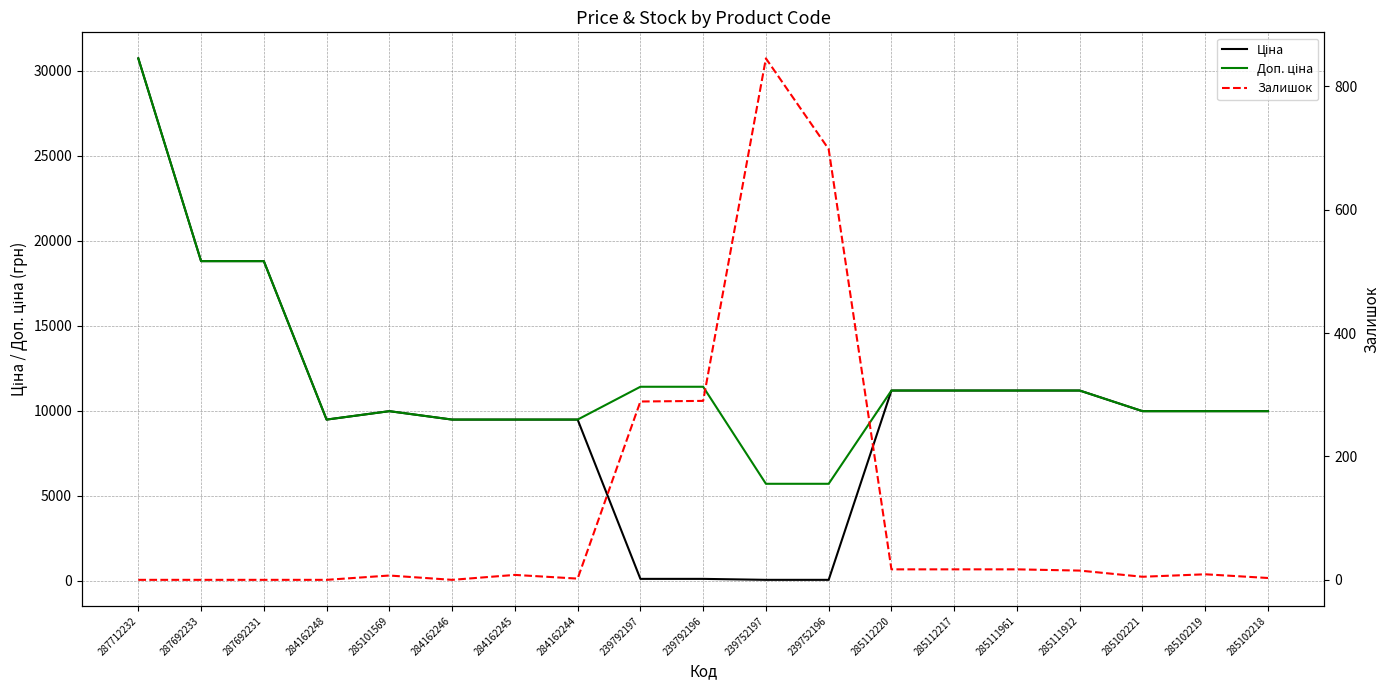

Reading left to right, extract all data points from this chart.

Ціна: 30717.1	18796.8	18796.8	9480.1	9975.0	9480.1	9480.1	9480.1	114.1	114.1	57.0	57.0	11188.2	11188.2	11188.2	11188.2	9975.0	9975.0	9975.0
Доп. ціна: 30717.1	18796.8	18796.8	9480.1	9975.0	9480.1	9480.1	9480.1	11410.0	11410.0	5705.0	5705.0	11188.2	11188.2	11188.2	11188.2	9975.0	9975.0	9975.0
Залишок: 0.0	0.0	0.0	0.0	7.0	0.0	8.0	2.0	289.0	290.0	845.0	698.0	17.0	17.0	17.0	15.0	5.0	9.0	3.0